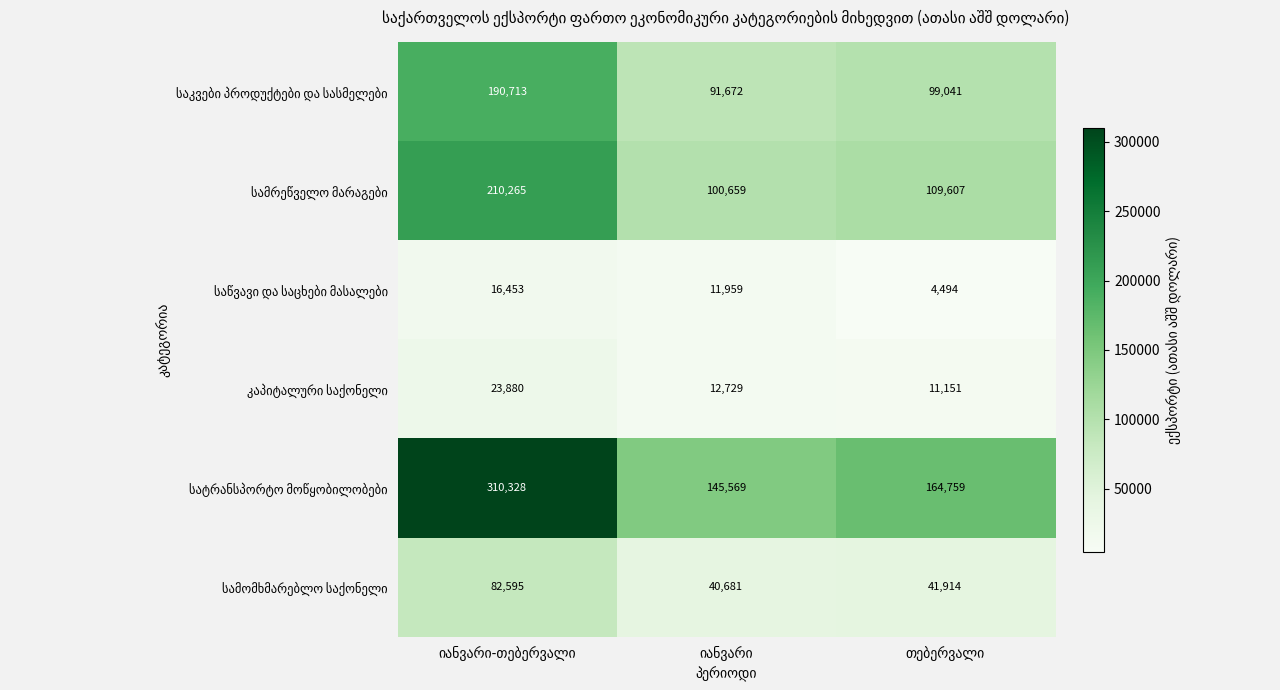

What is the minimum value shown in the chart?

4494